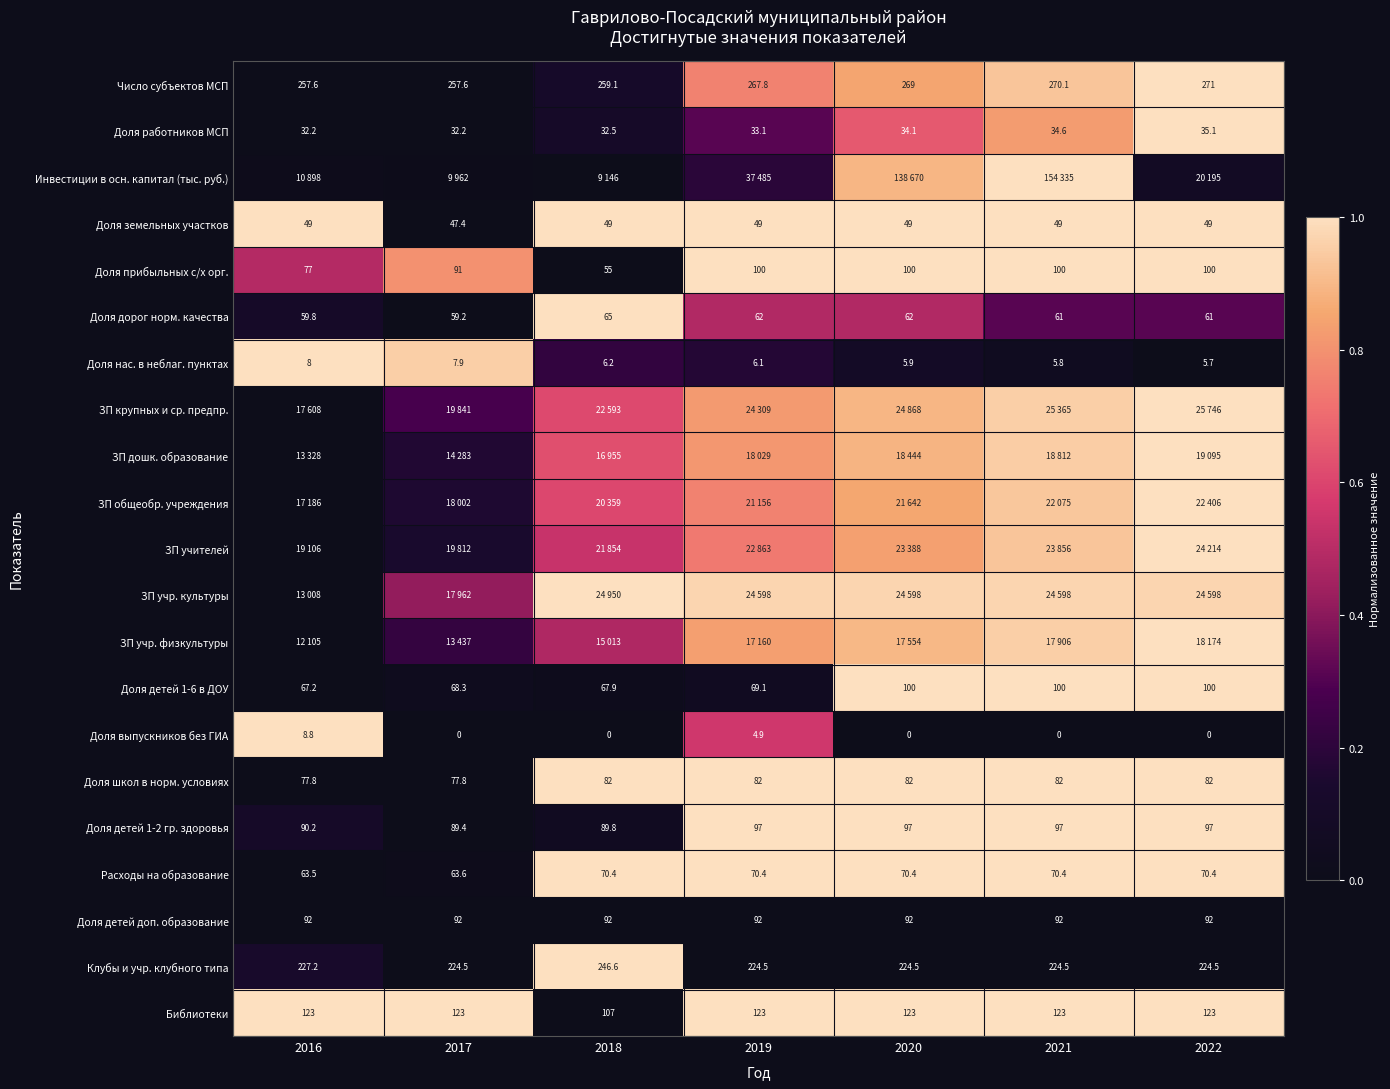

What is the difference between the highest and lowest values at 2016?

1.0